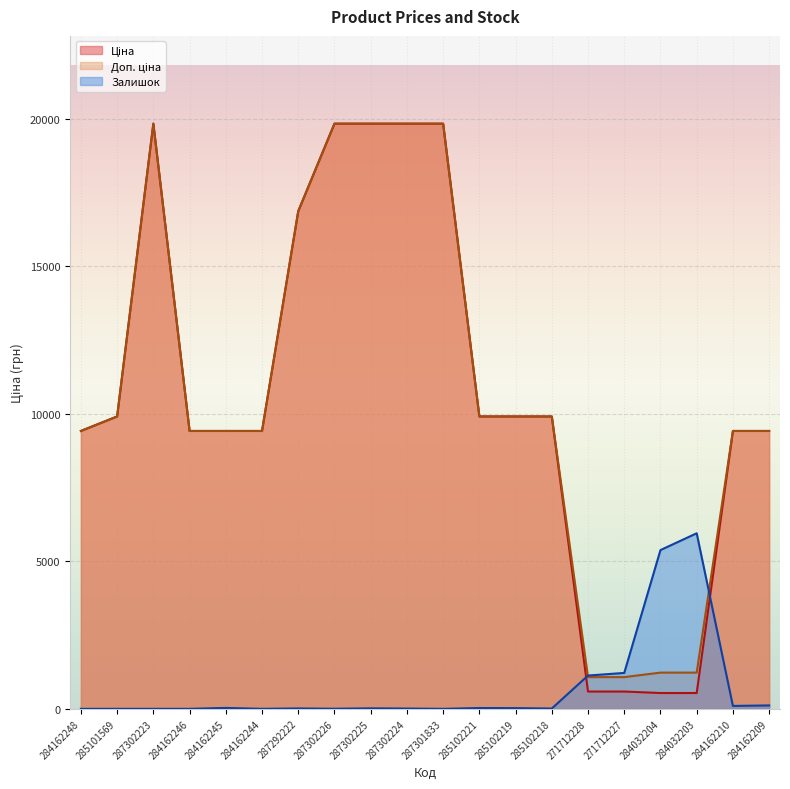

What is the maximum value for Доп. ціна?

19831.1